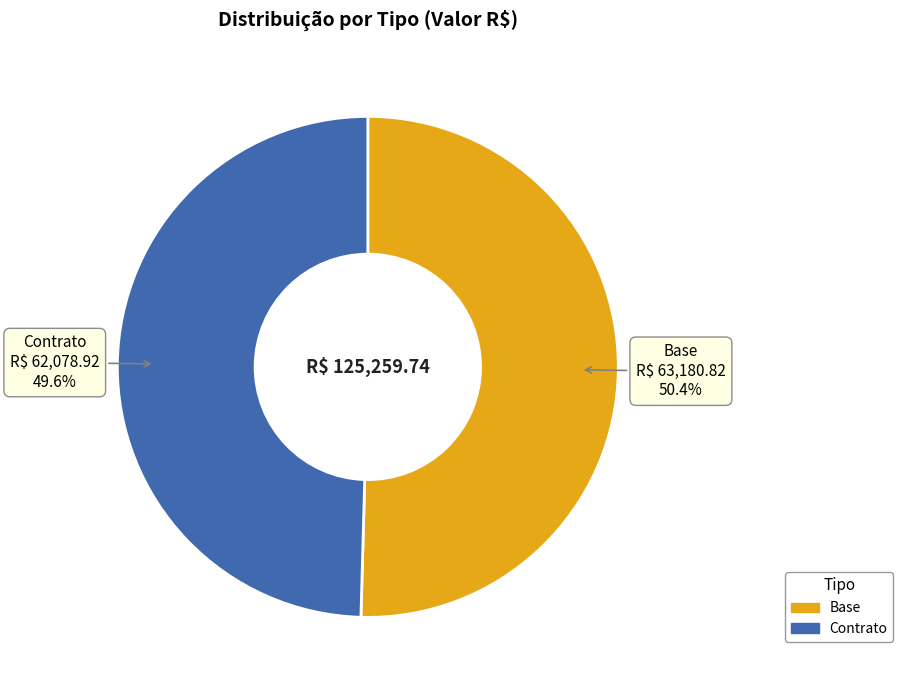

What percentage do Base and Contrato together represent?

100.0%